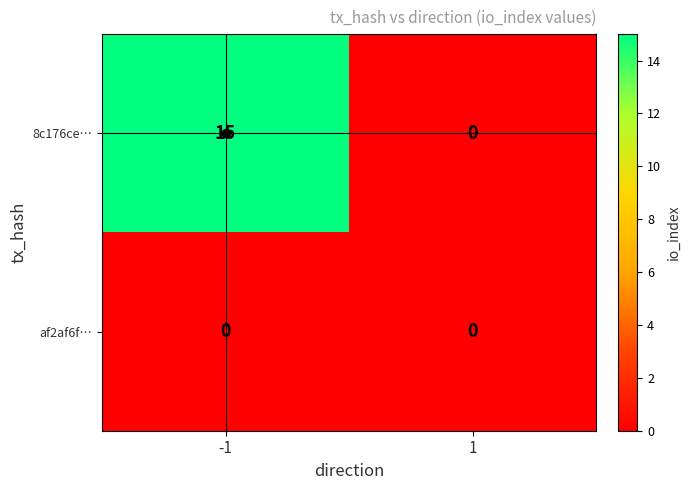

List the series in order of their overall mean, highest first.

8c176ce…, af2af6f…